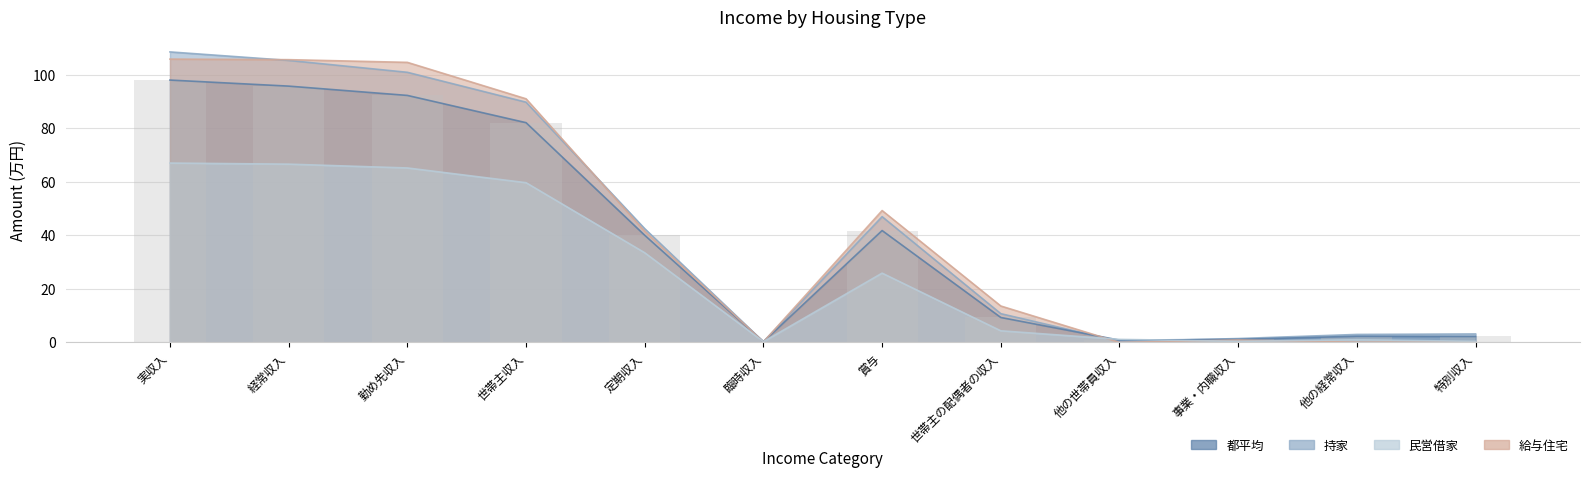

Rank the categories by value from lowest to highest.

臨時収入, 他の世帯員収入, 事業・内職収入, 特別収入, 他の経常収入, 世帯主の配偶者の収入, 定期収入, 賞与, 世帯主収入, 勤め先収入, 経常収入, 実収入